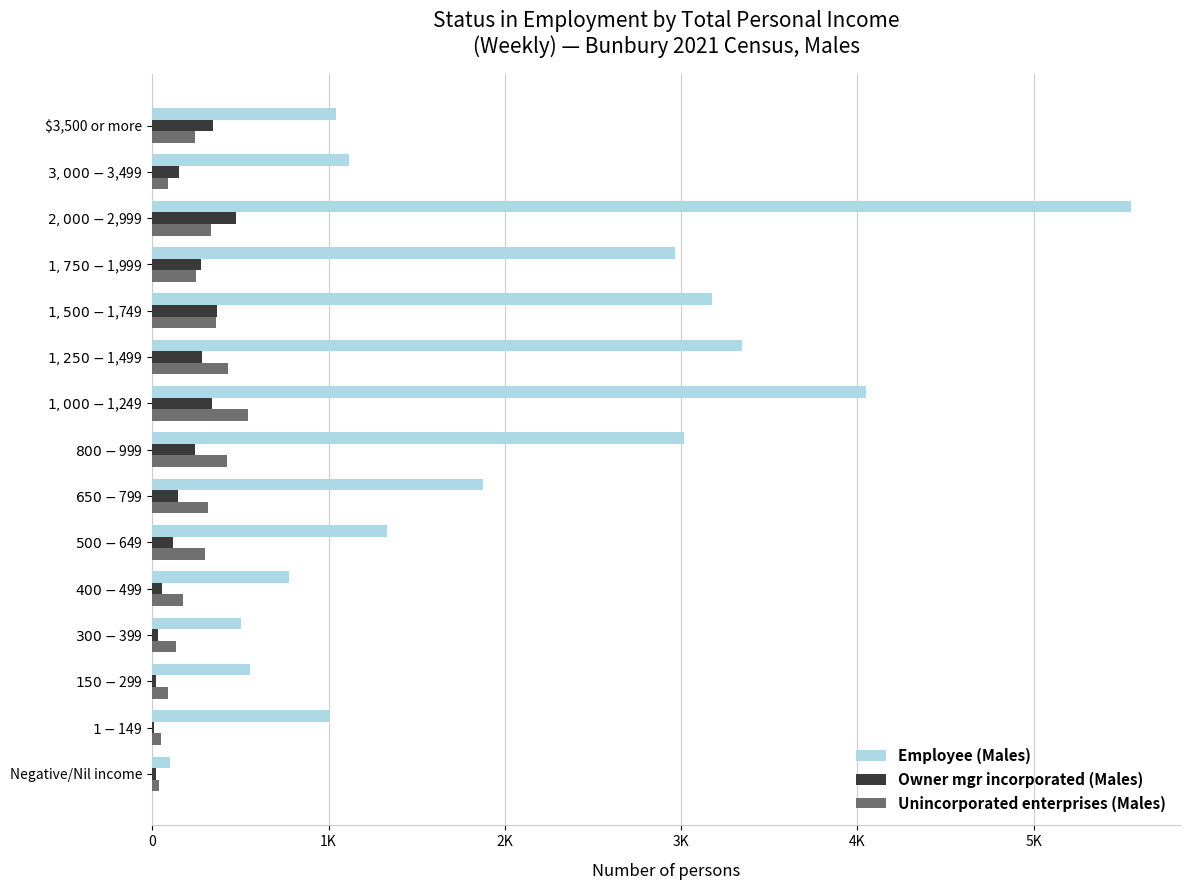

What are all the series names shown in the legend?

Employee (Males), Owner mgr incorporated (Males), Unincorporated enterprises (Males)